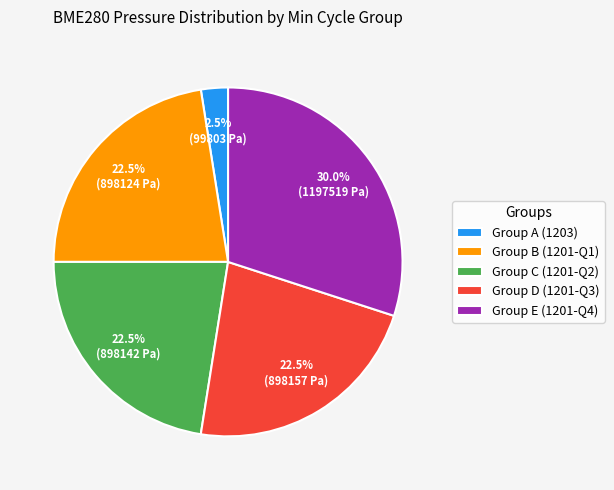

How many segments does this pie chart have?

5